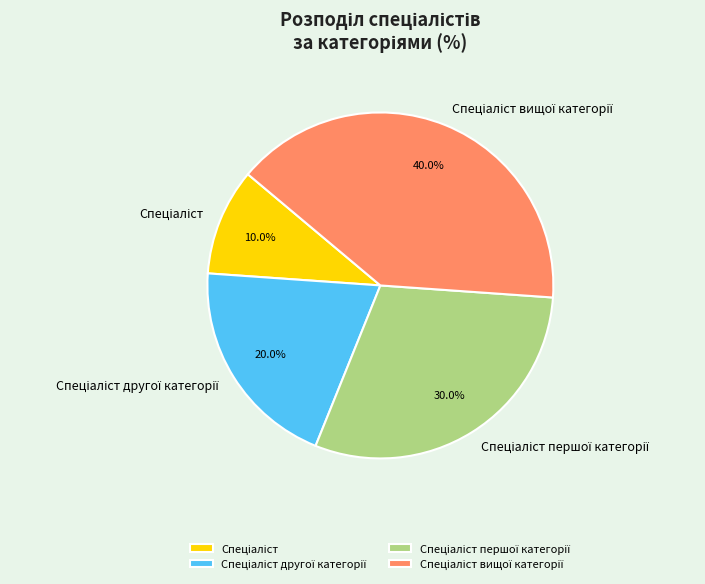

Is there any slice that represents more than half of the pie?

No